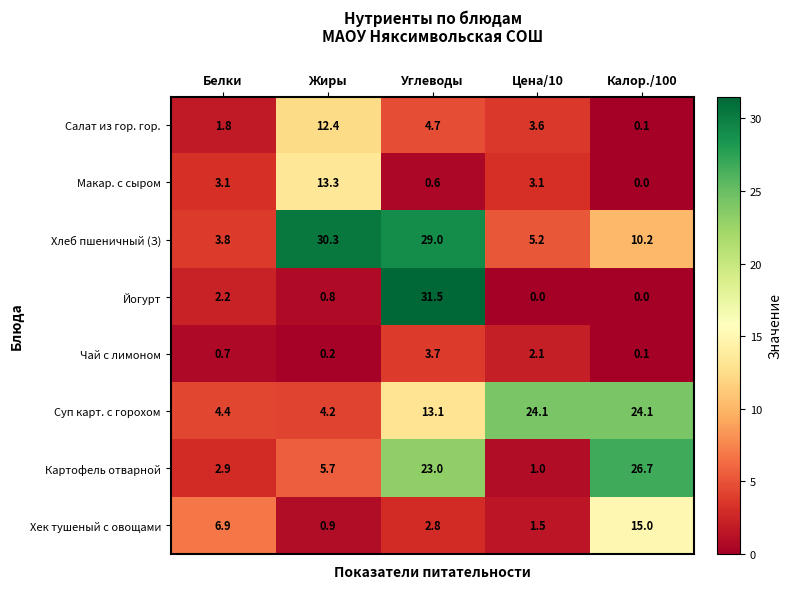

What is the greatest value displayed?

31.5